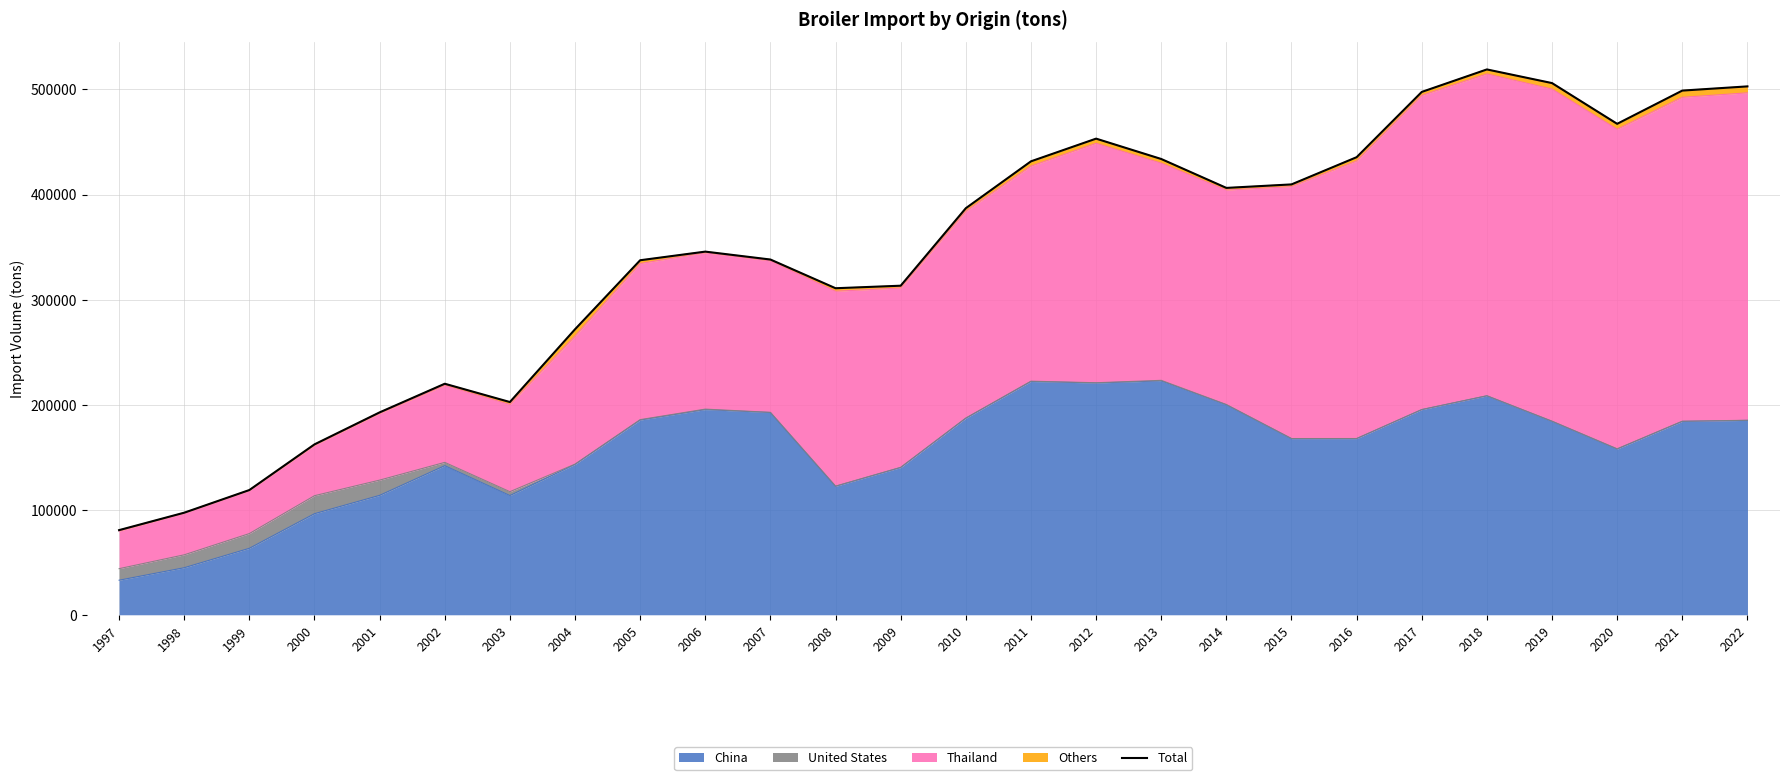

Reading left to right, transcribe all the data shown in this chart.

80572.9	97167.1	118731.3	162193.8	192650.4	219900.5	202493.0	271751.9	337453.5	345667.1	338138.1	310813.8	313219.7	386989.0	431603.7	453207.1	433836.1	406308.4	409640.6	435544.2	497671.2	519079.8	506079.7	467304.1	498940.1	502941.3